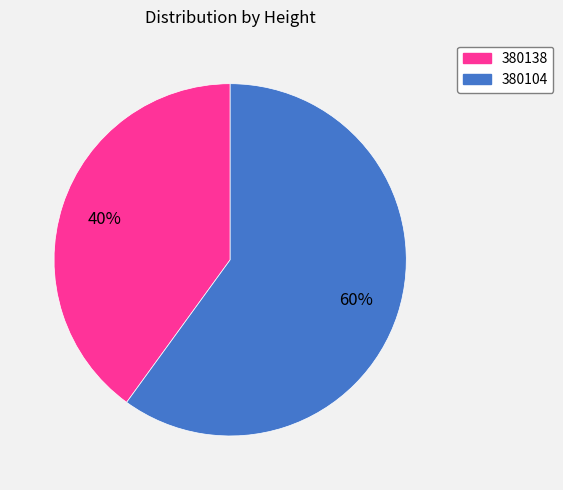

How many segments does this pie chart have?

2